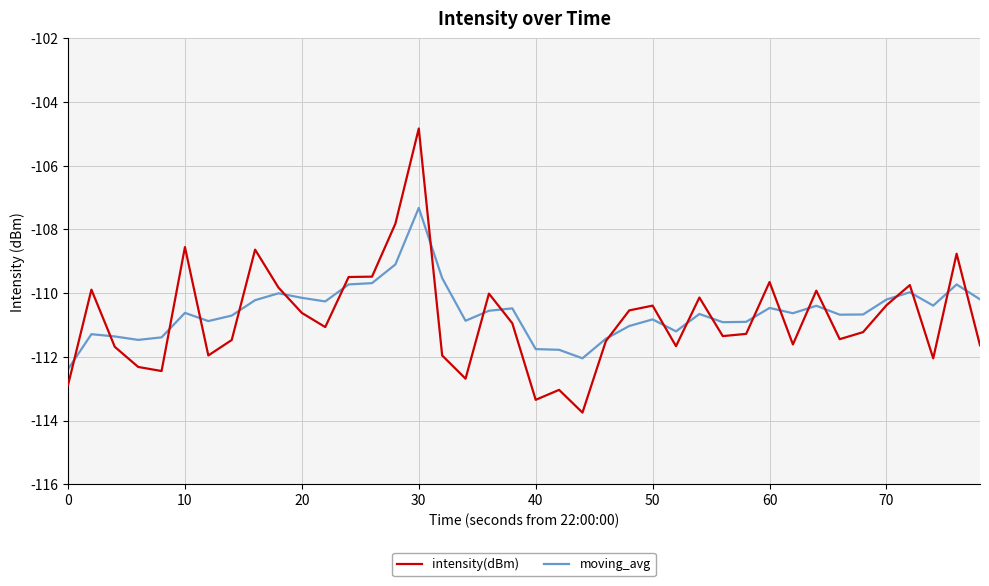

How many lines are shown in the chart?

2